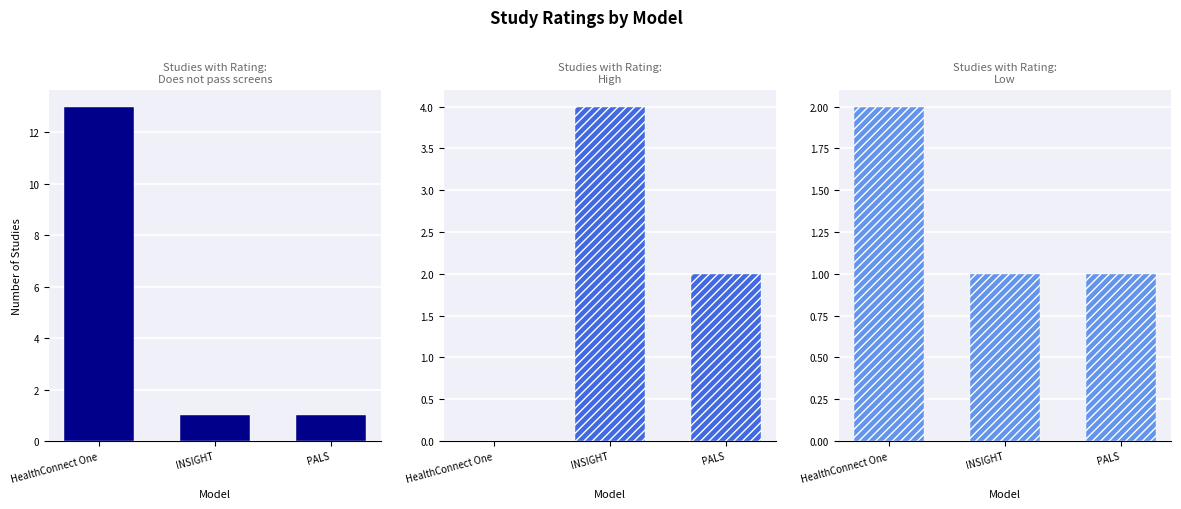

Reading right to left, transcribe all the data shown in this chart.

Does not pass screens: PALS=1	INSIGHT=1	HealthConnect One=13
High: PALS=2	INSIGHT=4	HealthConnect One=0
Low: PALS=1	INSIGHT=1	HealthConnect One=2